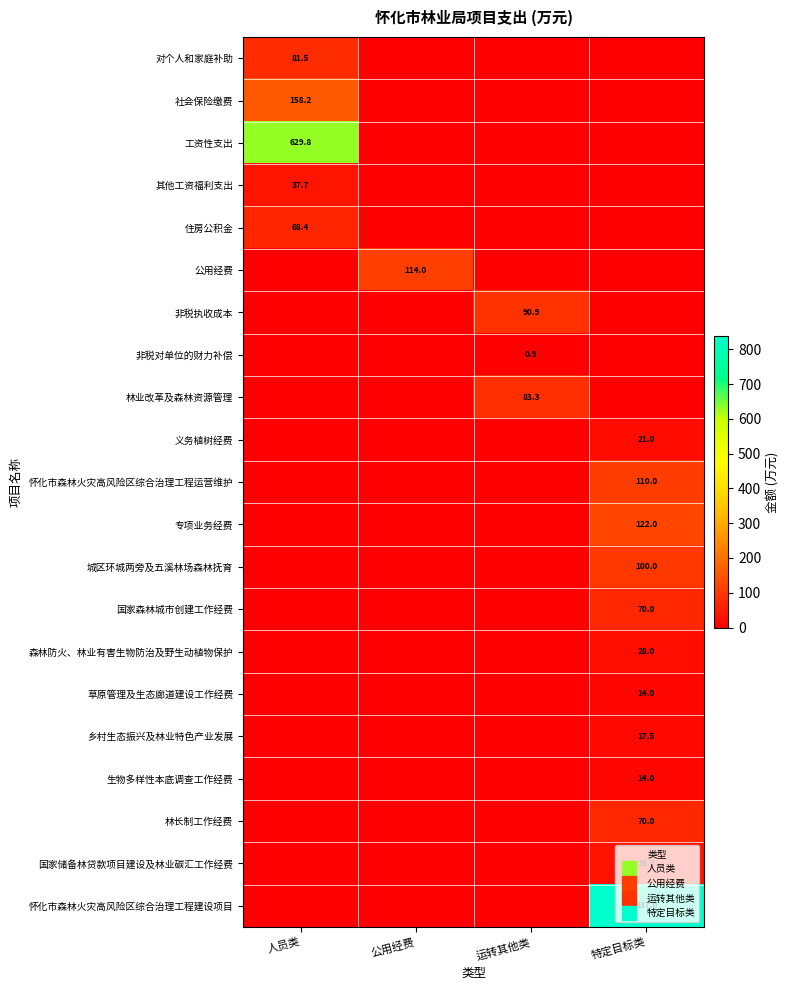

Where is 公用经费 nearest to the value 57?

人员类